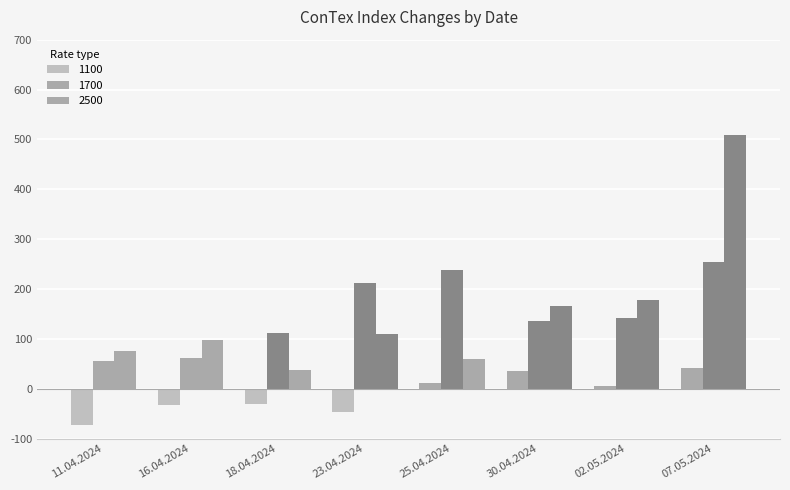

Reading left to right, transcribe all the data shown in this chart.

1100: 11.04.2024=-73	16.04.2024=-32	18.04.2024=-31	23.04.2024=-46	25.04.2024=11	30.04.2024=35	02.05.2024=6	07.05.2024=41
1700: 11.04.2024=56	16.04.2024=62	18.04.2024=111	23.04.2024=211	25.04.2024=239	30.04.2024=136	02.05.2024=141	07.05.2024=255
2500: 11.04.2024=75	16.04.2024=97	18.04.2024=37	23.04.2024=109	25.04.2024=59	30.04.2024=166	02.05.2024=177	07.05.2024=509